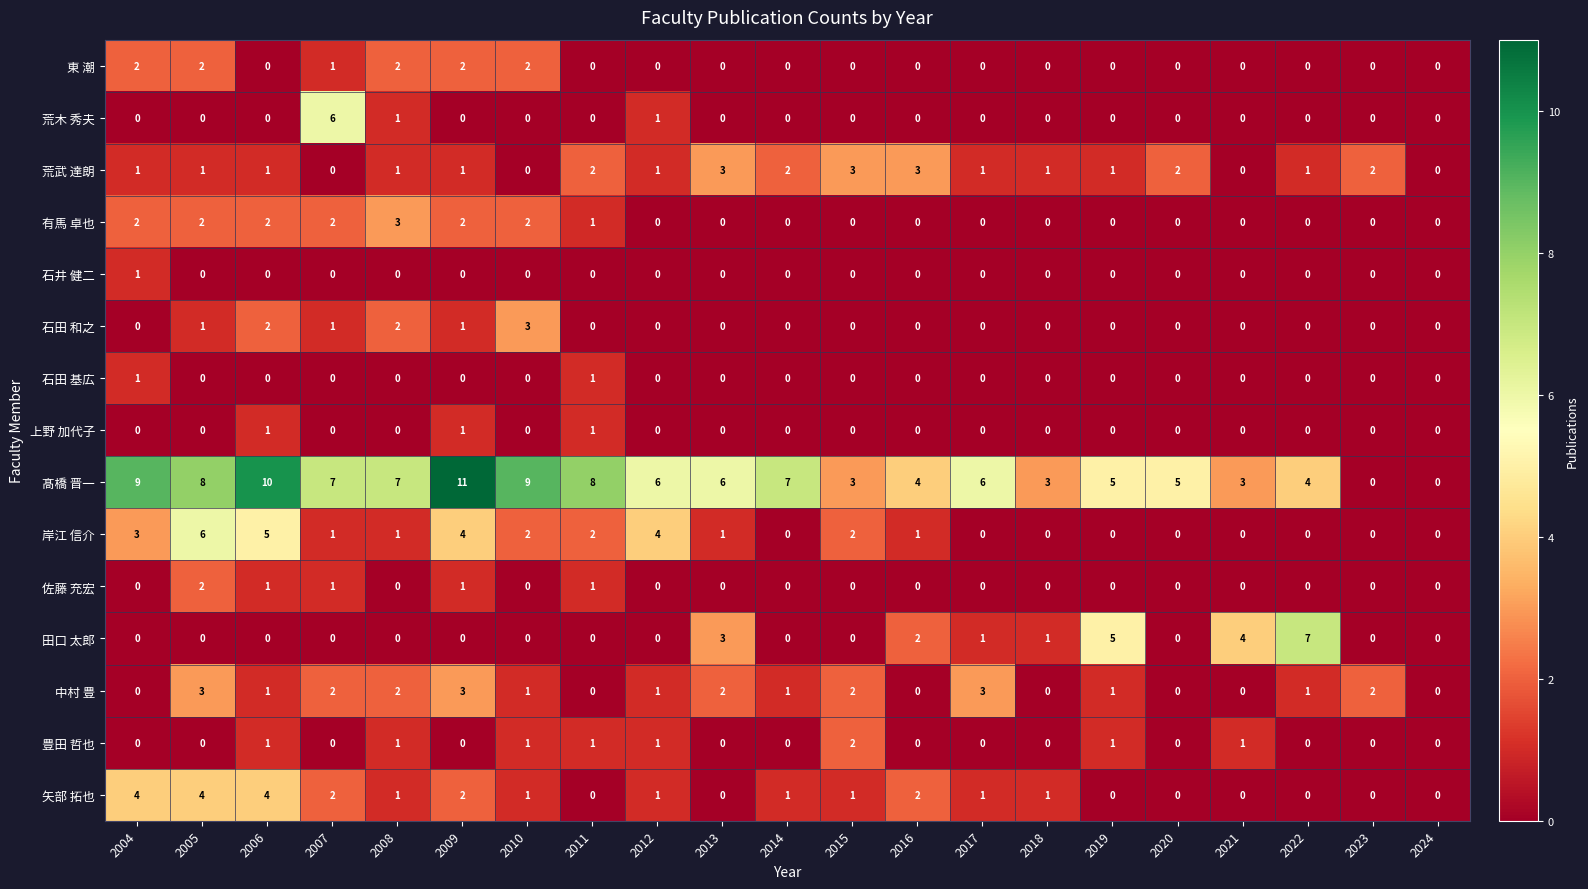

Which series has the largest total across all categories?

髙橋 晋一